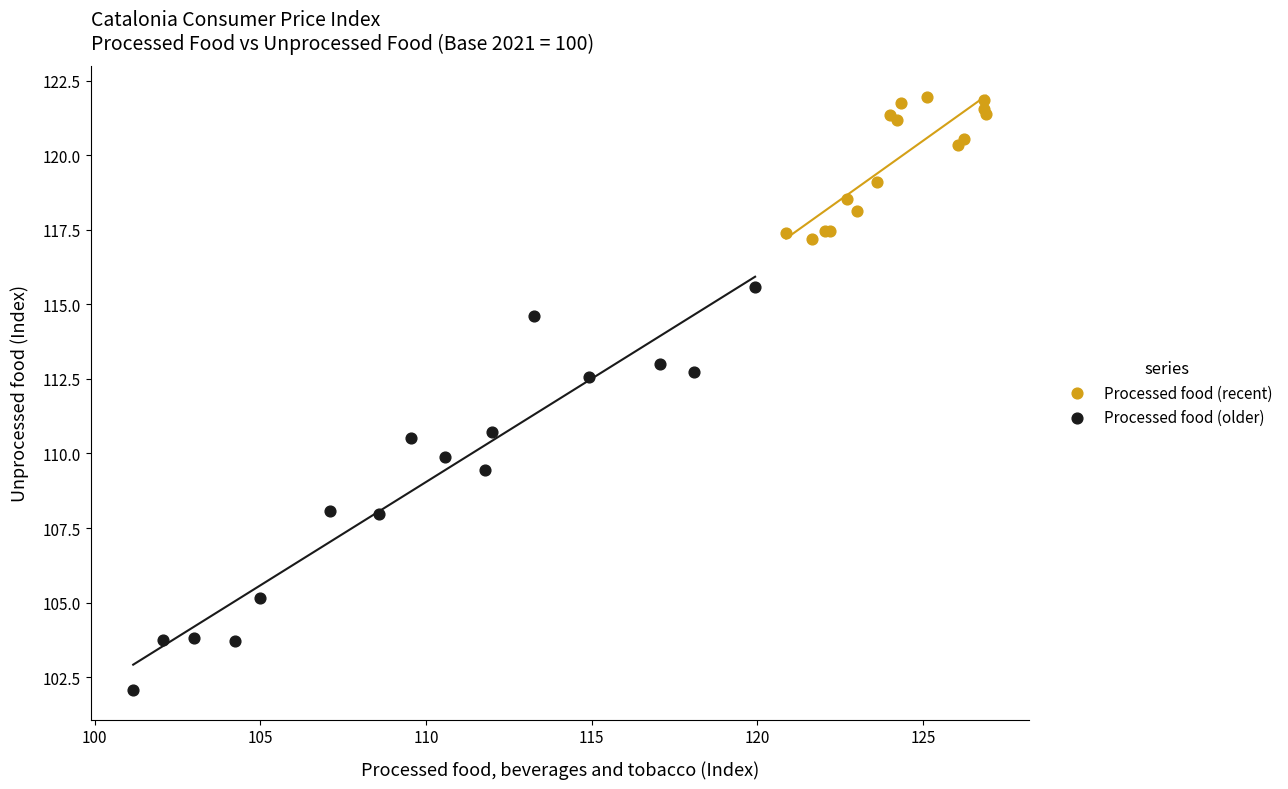

Which series contains the lowest Y value?

Processed food (older)